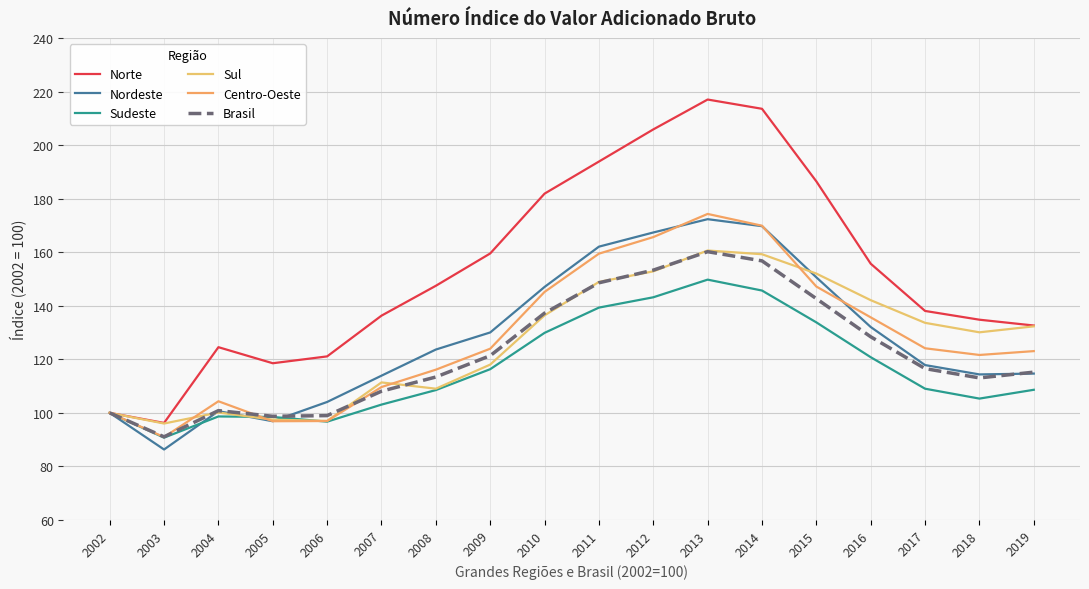

Where does the Sudeste series first go above 109?

2009